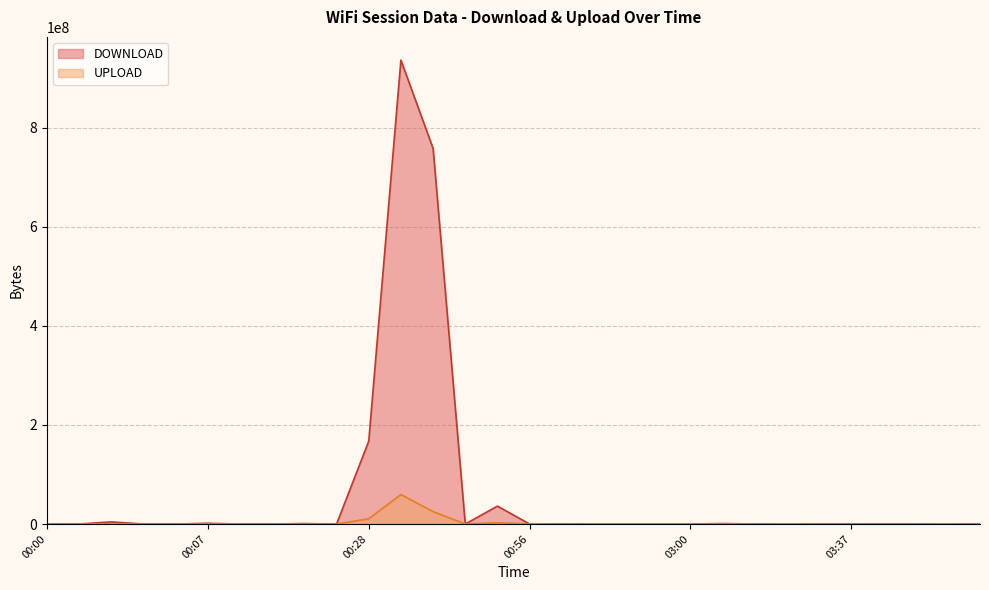

What is the label of the 3rd point from the left?

00:03